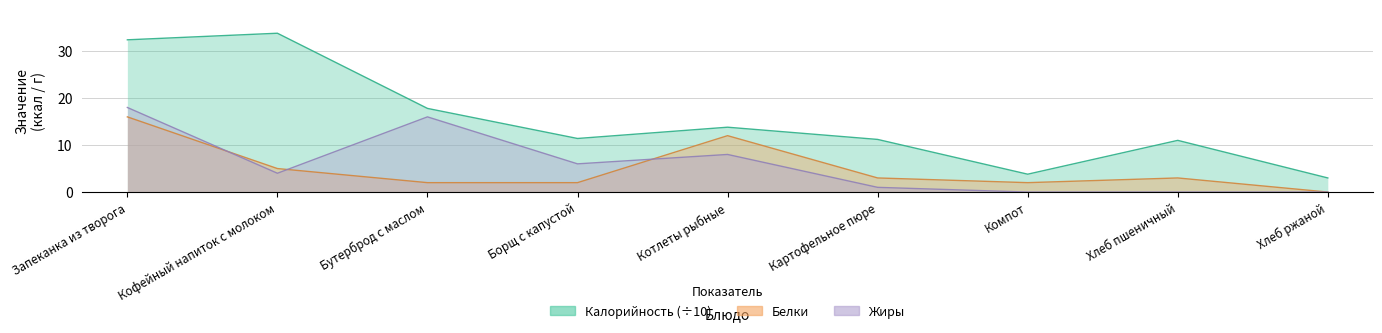

What is the maximum value for Белки?

16.0